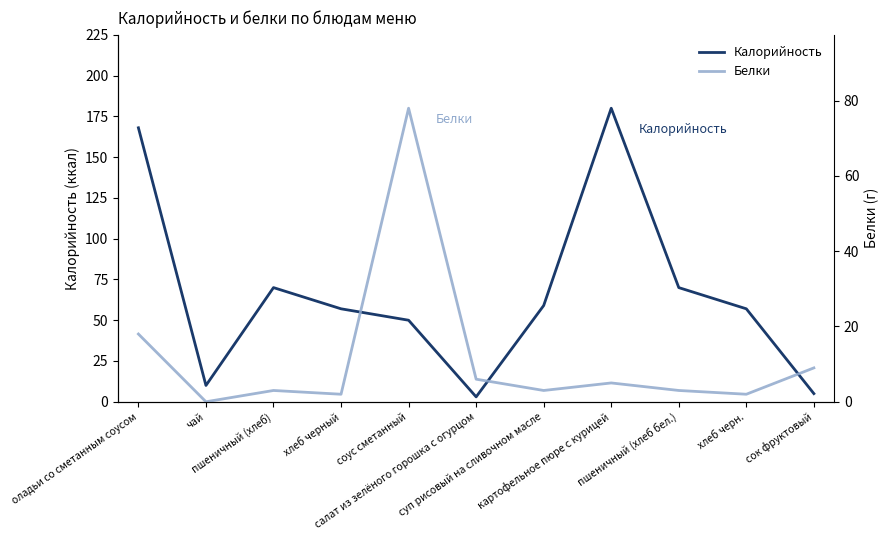

What is the difference between the highest and lowest values at оладьи со сметанным соусом?

150